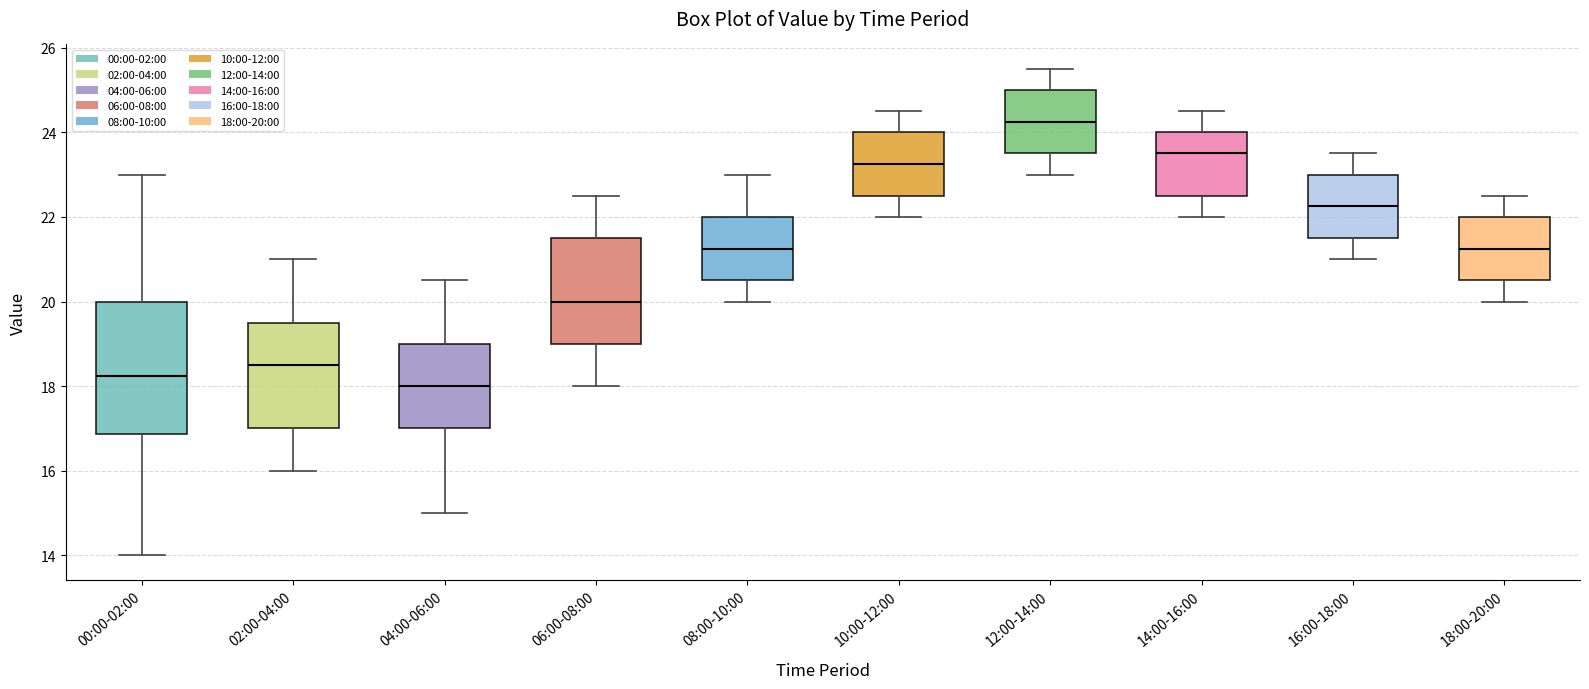

Where is the upper edge of the box for 14:00-16:00 on the y-axis? The values are not printed on the chart, so give them approximately, as read against the axis.

24.0